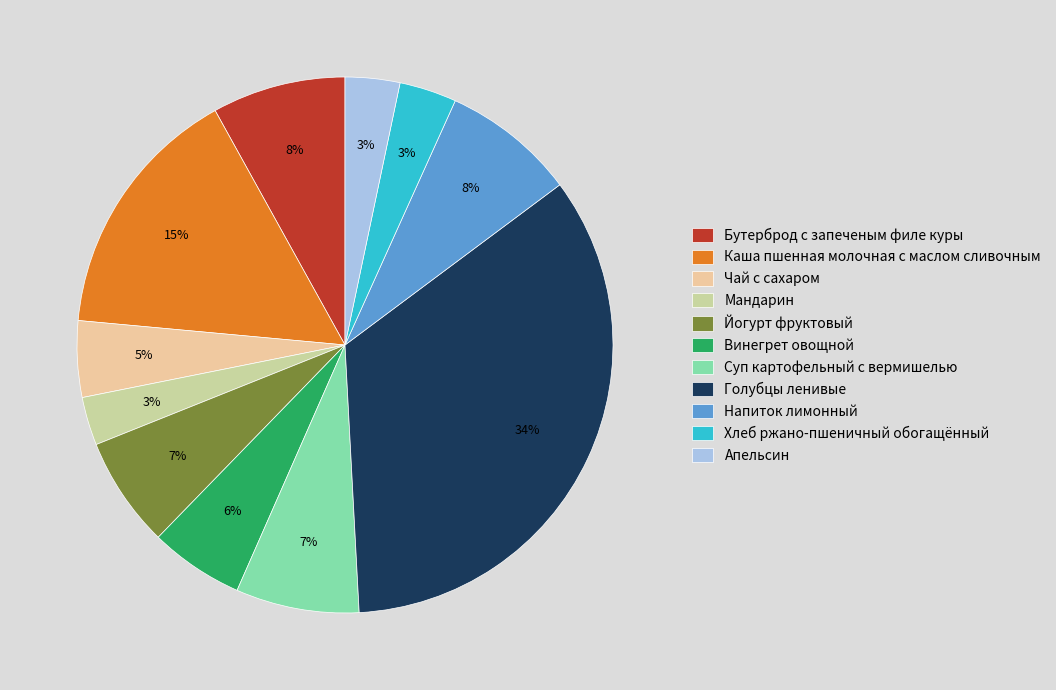

Combined, do Чай с сахаром and Апельсин account for over 50%?

No